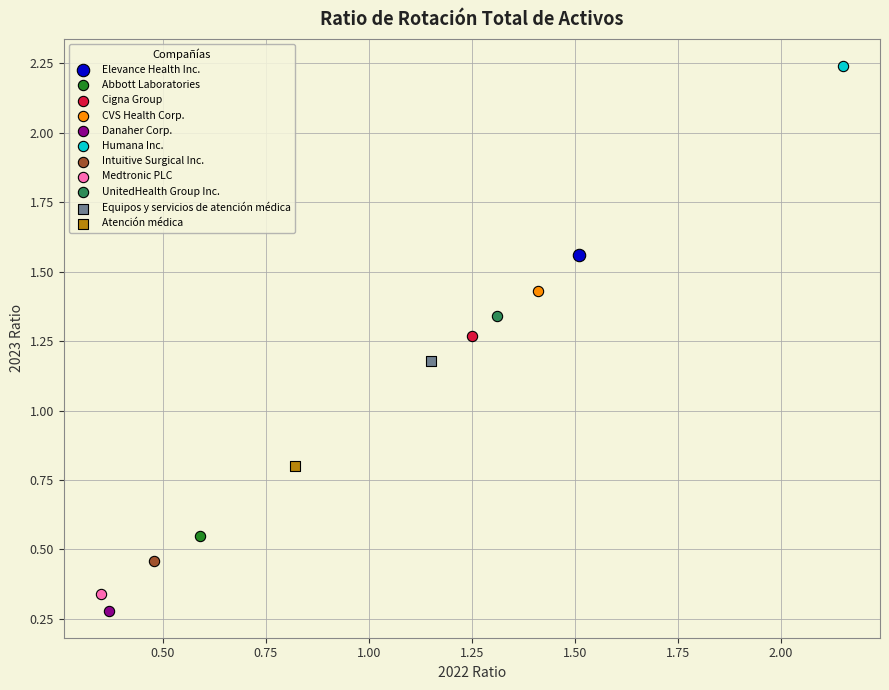

What are all the series names shown in the legend?

Elevance Health Inc., Abbott Laboratories, Cigna Group, CVS Health Corp., Danaher Corp., Humana Inc., Intuitive Surgical Inc., Medtronic PLC, UnitedHealth Group Inc., Equipos y servicios de atención médica, Atención médica